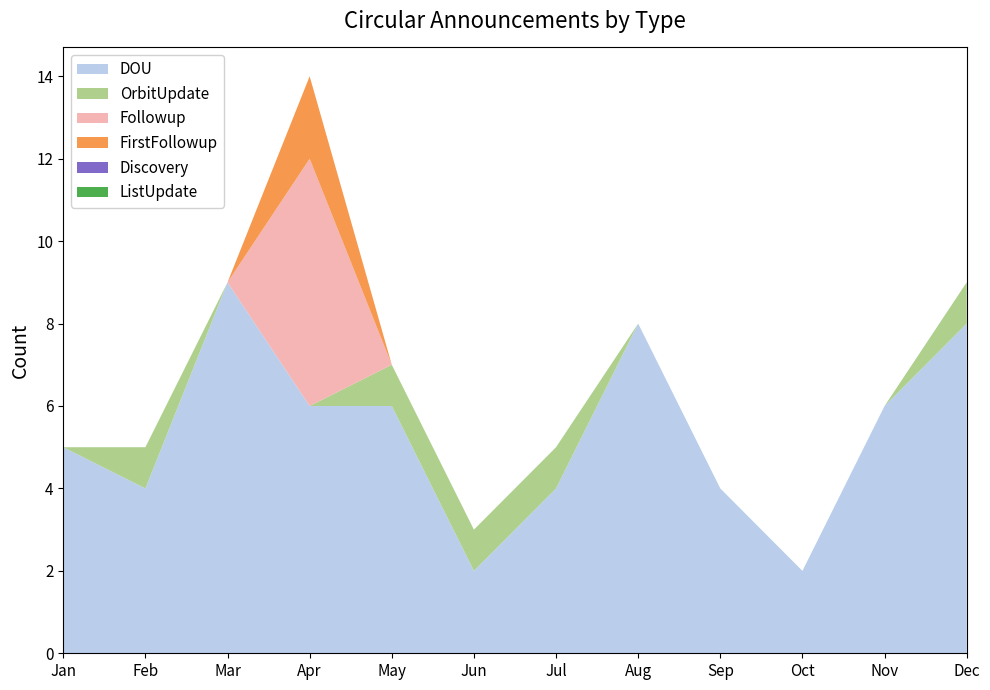

Reading left to right, transcribe all the data shown in this chart.

DOU: Jan=5	Feb=4	Mar=9	Apr=6	May=6	Jun=2	Jul=4	Aug=8	Sep=4	Oct=2	Nov=6	Dec=8
OrbitUpdate: Jan=0	Feb=1	Mar=0	Apr=0	May=1	Jun=1	Jul=1	Aug=0	Sep=0	Oct=0	Nov=0	Dec=1
Followup: Jan=0	Feb=0	Mar=0	Apr=6	May=0	Jun=0	Jul=0	Aug=0	Sep=0	Oct=0	Nov=0	Dec=0
FirstFollowup: Jan=0	Feb=0	Mar=0	Apr=2	May=0	Jun=0	Jul=0	Aug=0	Sep=0	Oct=0	Nov=0	Dec=0
Discovery: Jan=0	Feb=0	Mar=0	Apr=0	May=0	Jun=0	Jul=0	Aug=0	Sep=0	Oct=0	Nov=0	Dec=0
ListUpdate: Jan=0	Feb=0	Mar=0	Apr=0	May=0	Jun=0	Jul=0	Aug=0	Sep=0	Oct=0	Nov=0	Dec=0